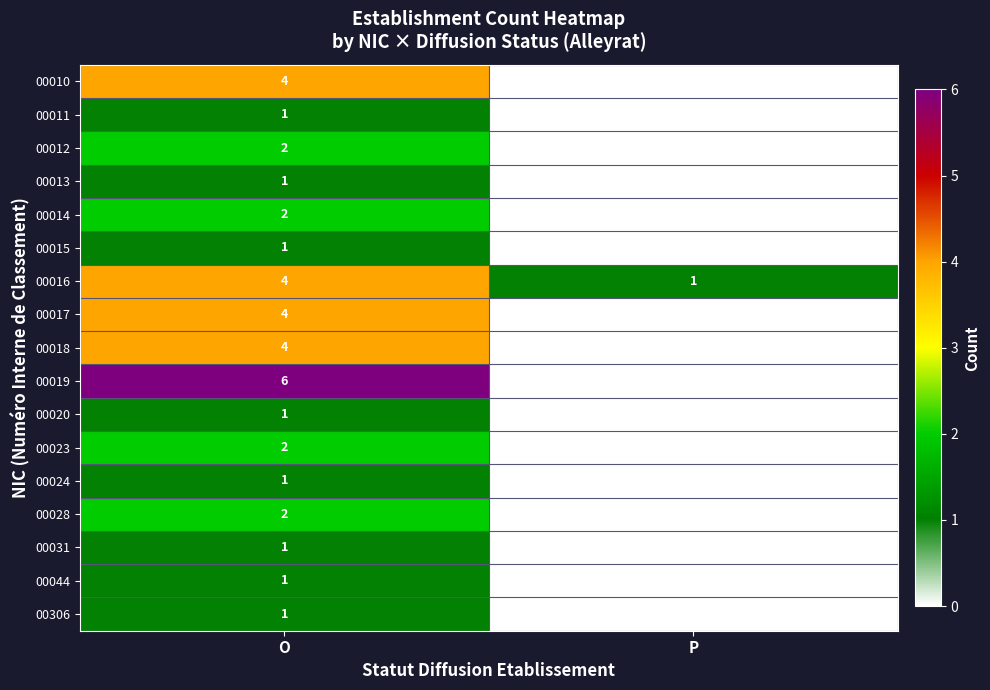

What is the sum of the 00016 values at O and P?

5